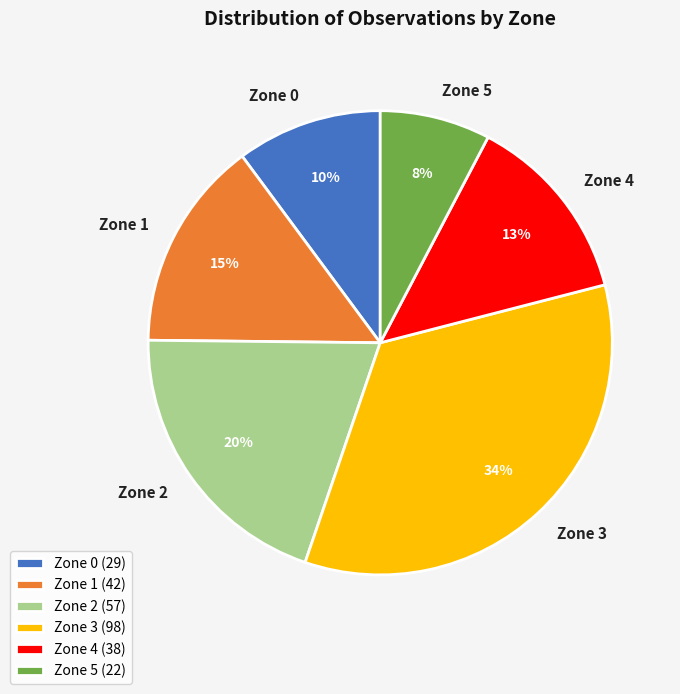

What percentage is the Zone 4 slice, to the nearest percent?

13%